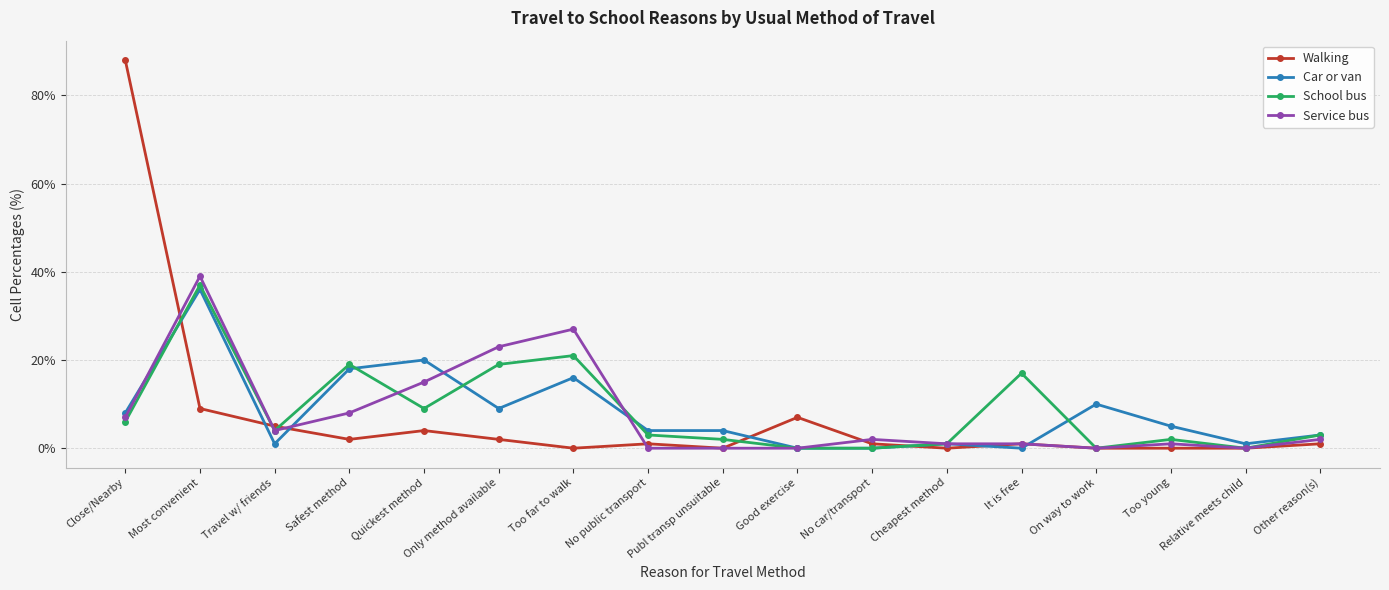

Is it true that Car or van equals 8 at Close/Nearby?

True